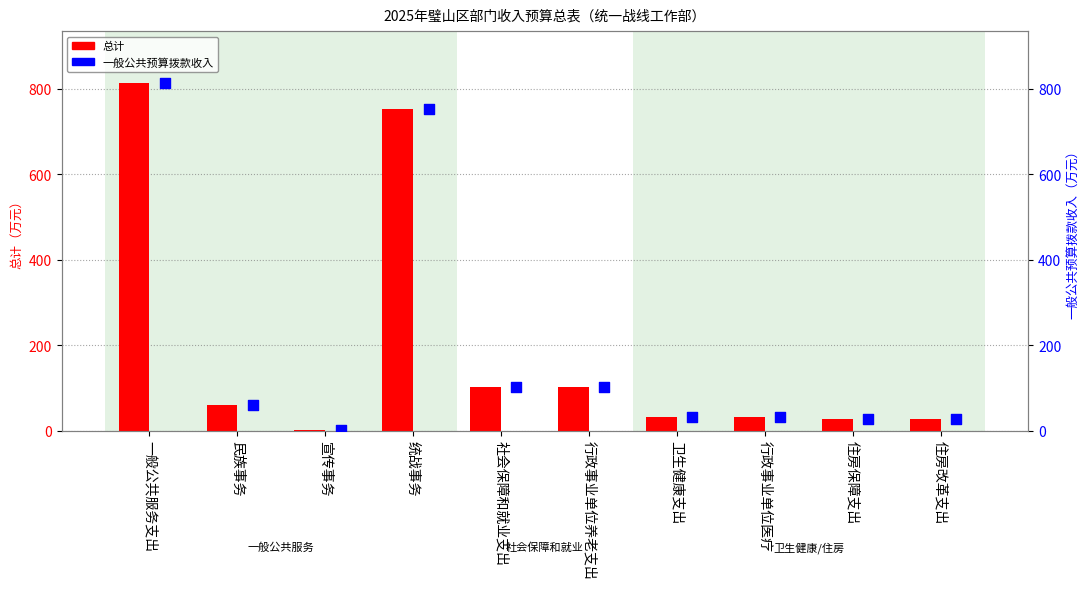

What is the total value across all series at 民族事务?

120.0